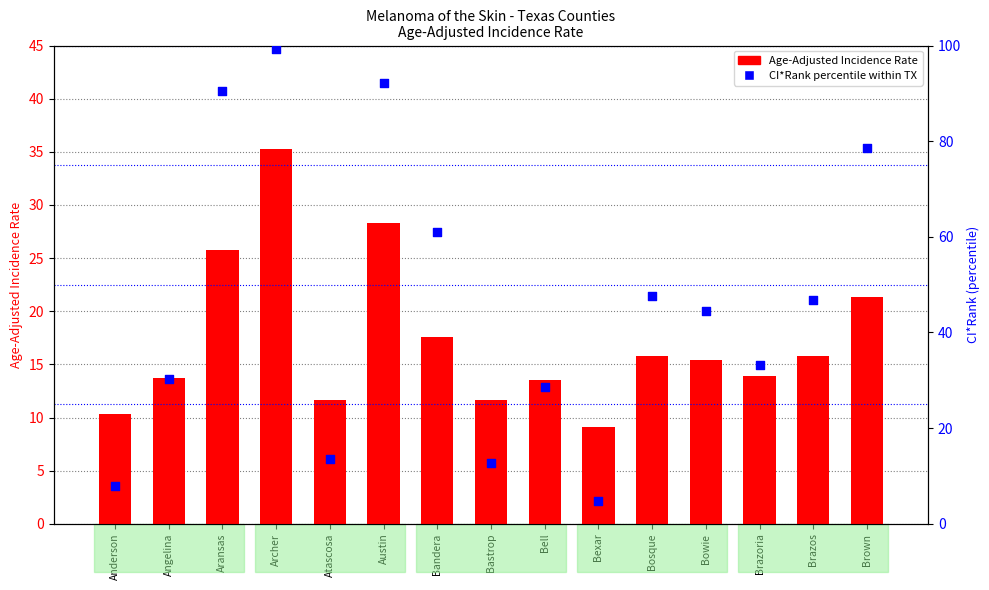

At which category is the sum across all series the highest?

Archer